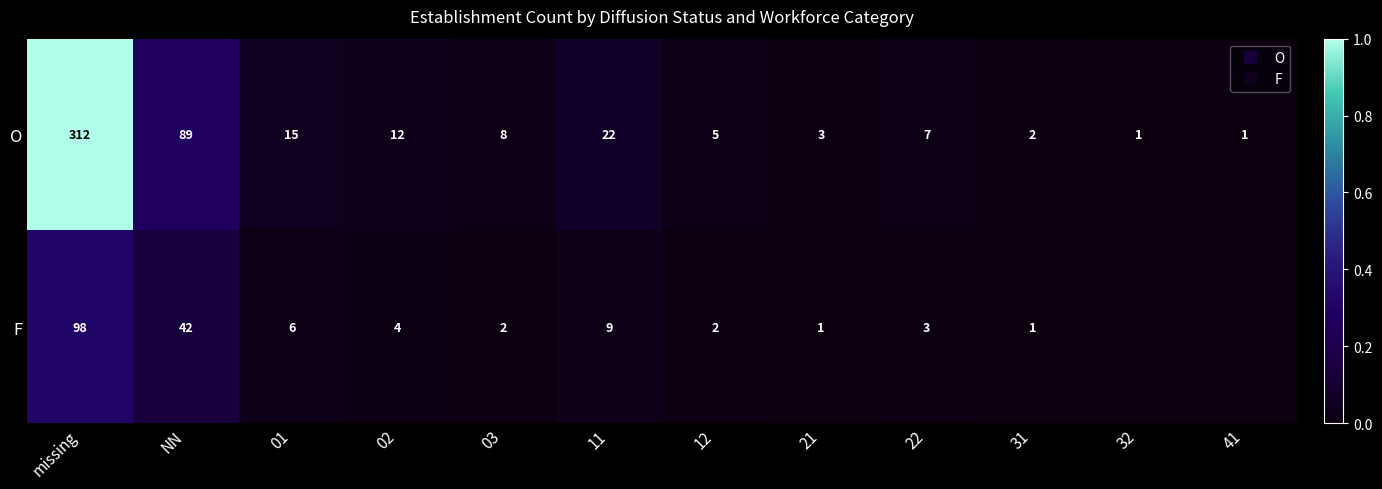

Rank the series by their maximum value, from lowest to highest.

F, O